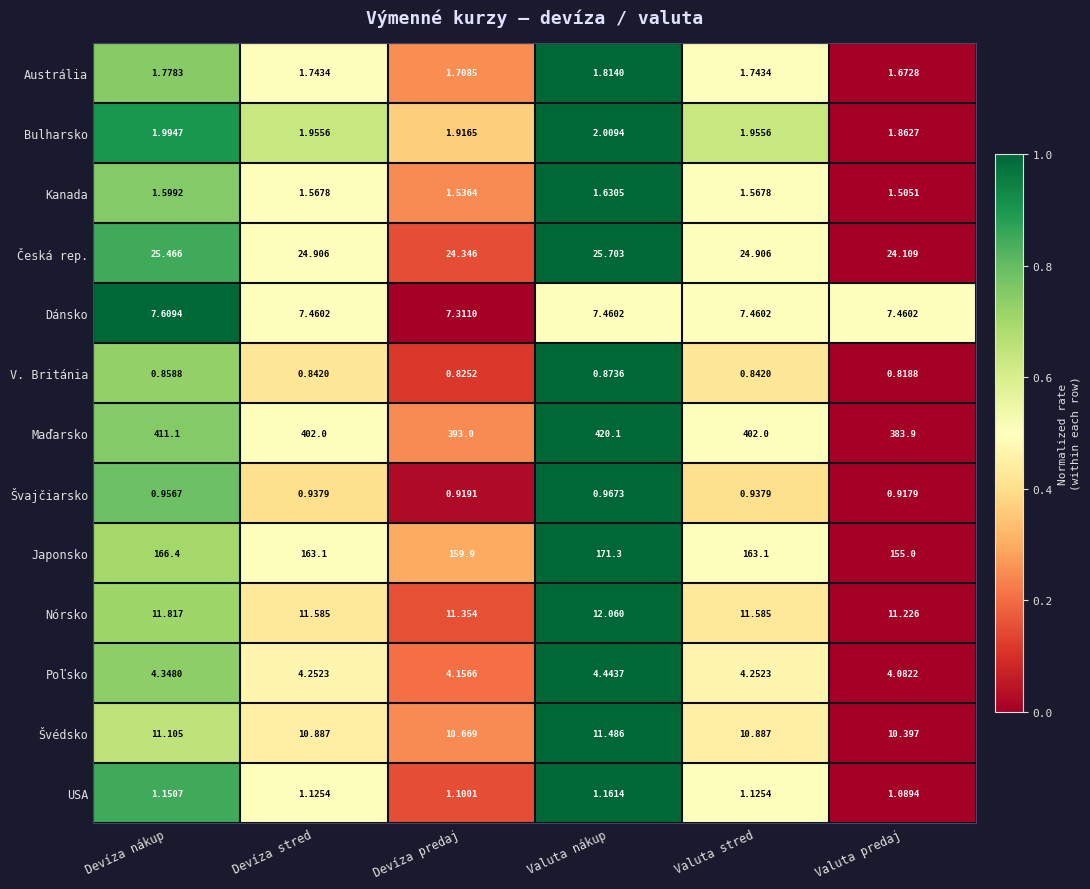

Which series has the largest total across all categories?

Maďarsko